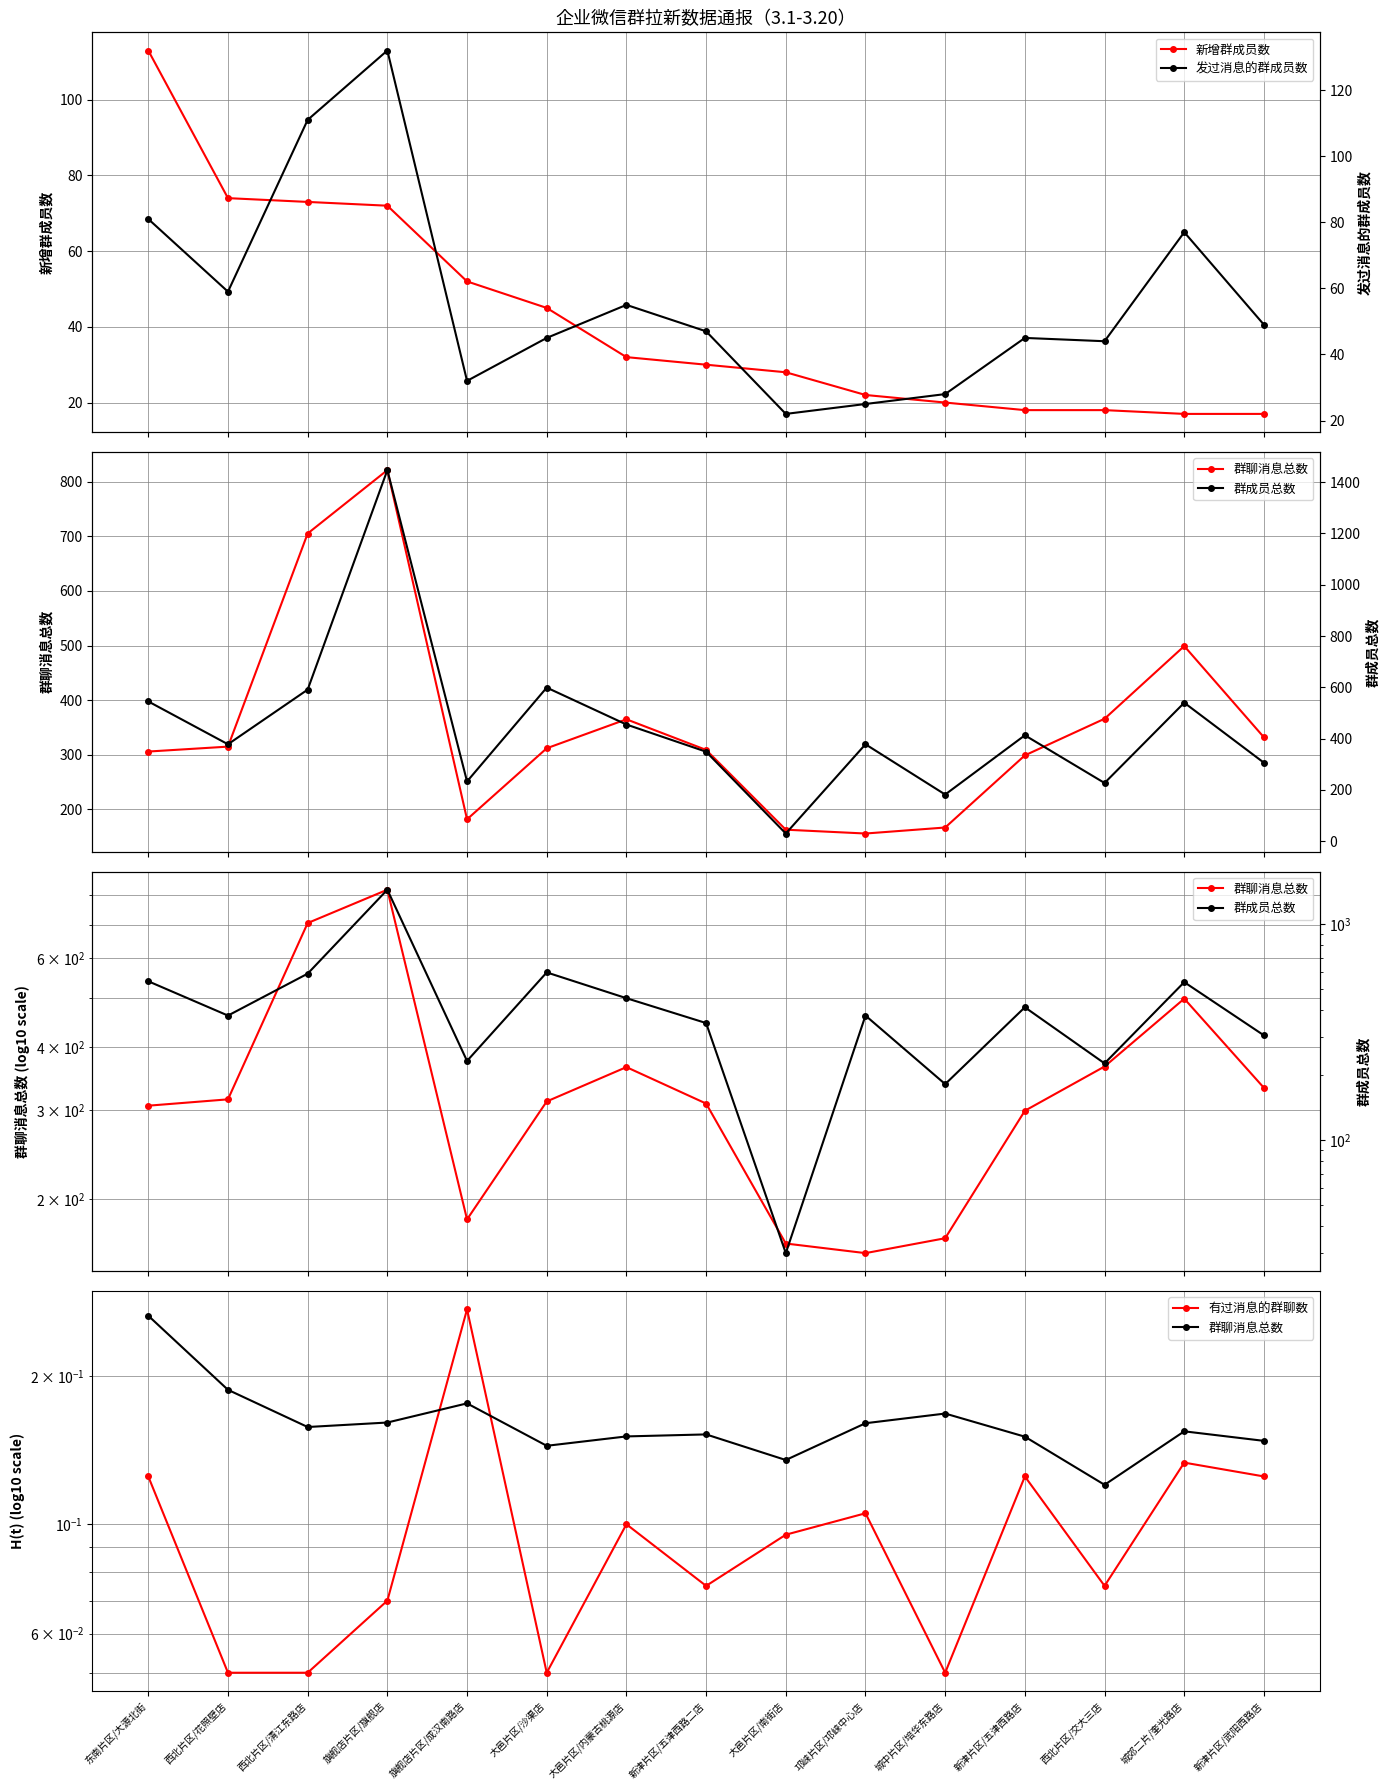

Is the value of 有过消息的群聊数 at 大邑片区/沙渠店 greater than the value of 新增群成员数 at 新津片区/武阳西路店?

No